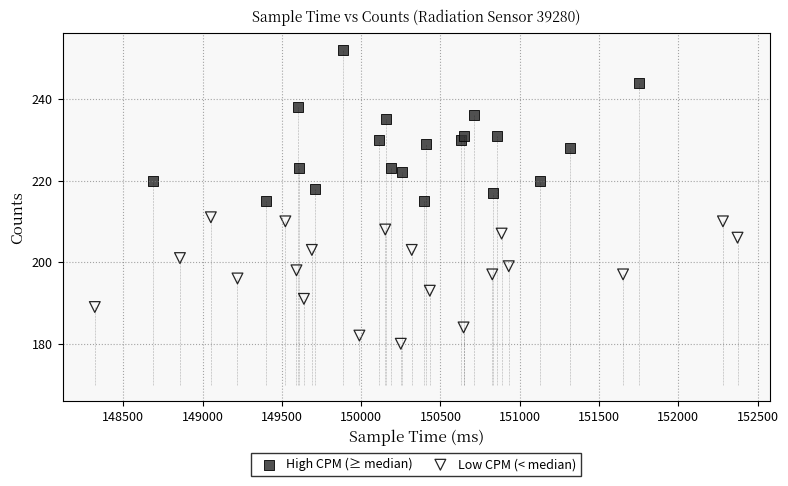

Which series has the largest Y range (max minus min)?

High CPM (≥ median)